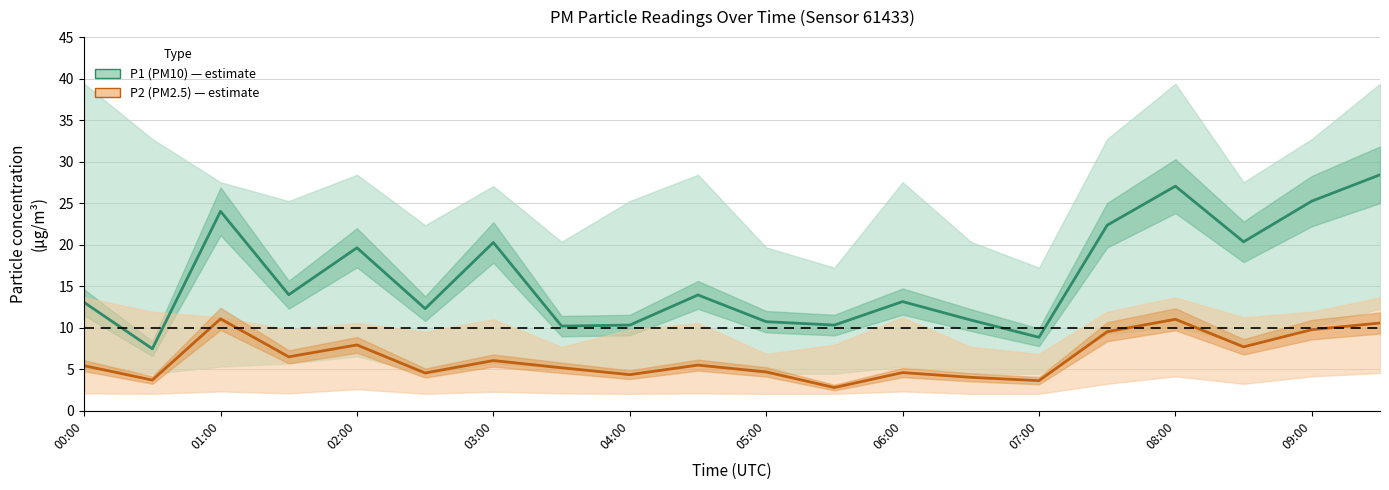

What is the average value of the P1 (PM10) series?

16.1